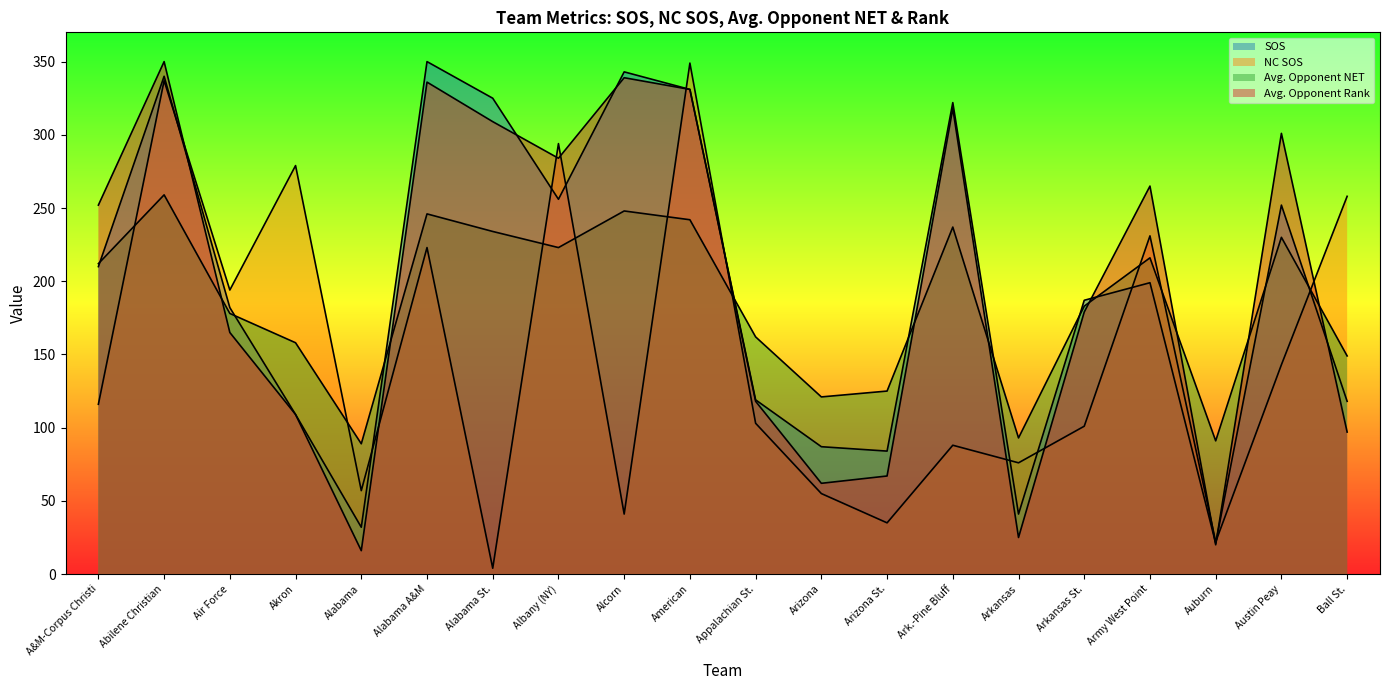

The value of SOS at Ball St. is 58. True or false?

False